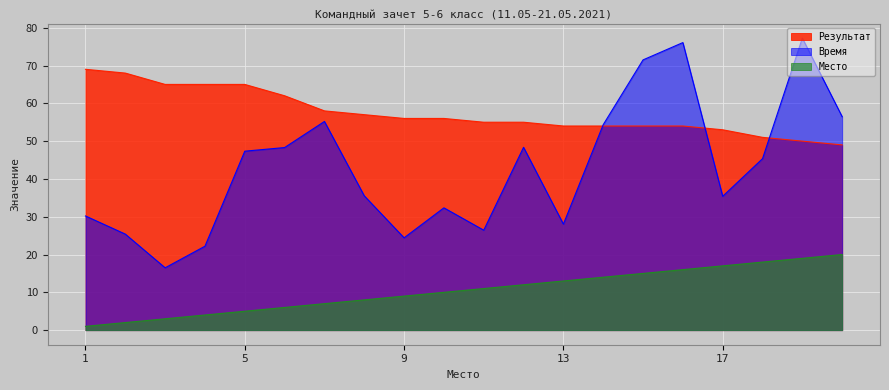

Which series ends up on top after the final intersection of Результат and Время?

Время